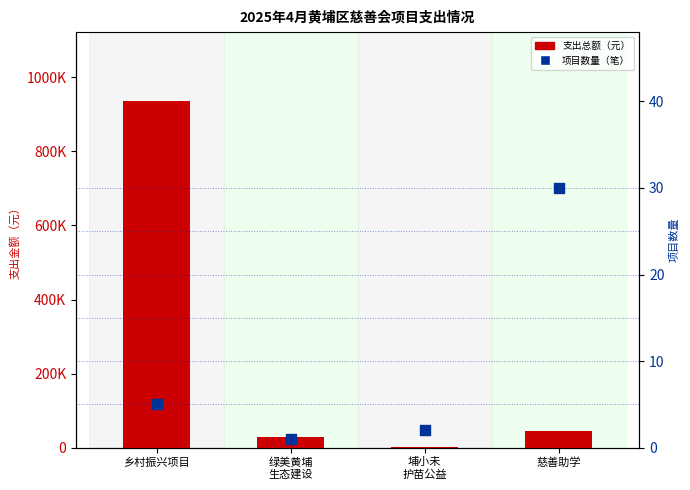

What are all the series names shown in the legend?

支出总额（元）, 项目数量（笔）